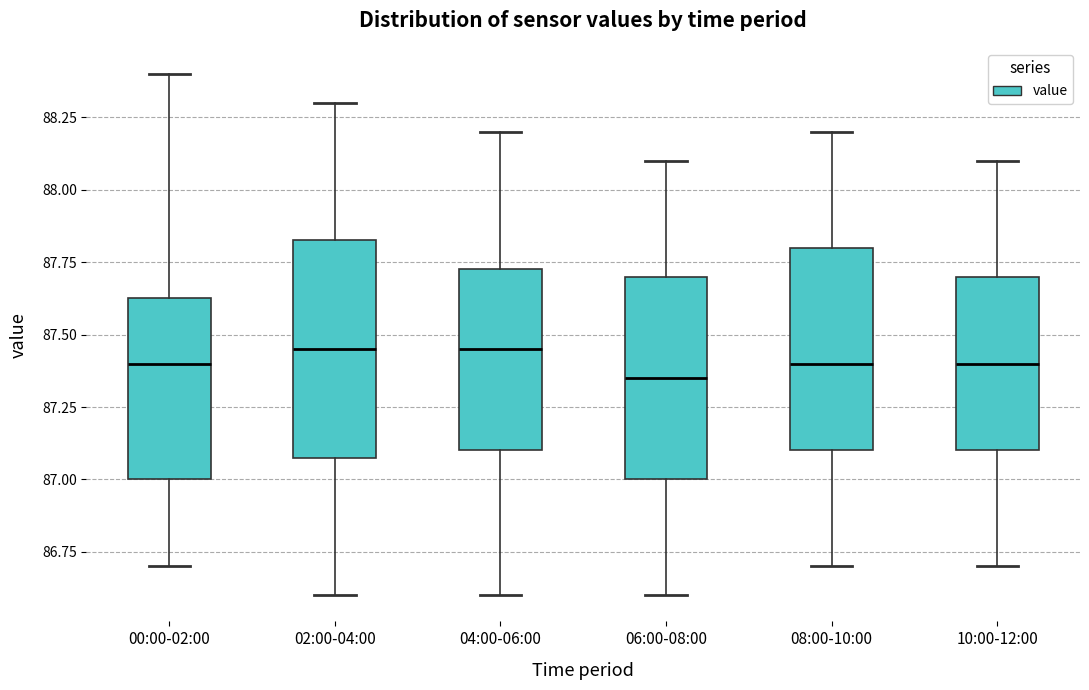

Which box is the tallest, from its lower edge to its upper edge?

02:00-04:00